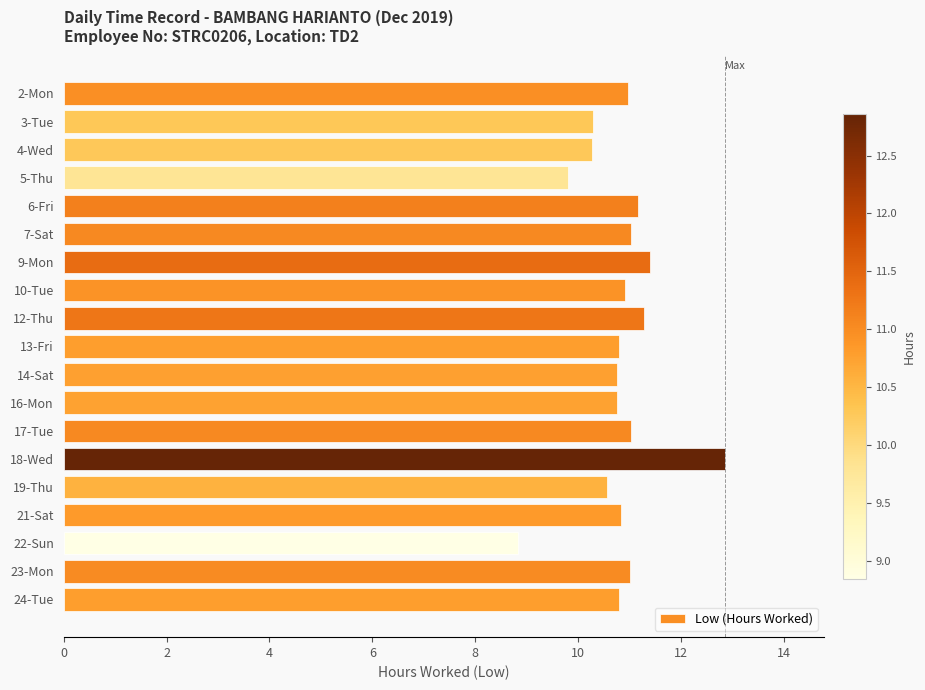

How many bars are there in total?

19